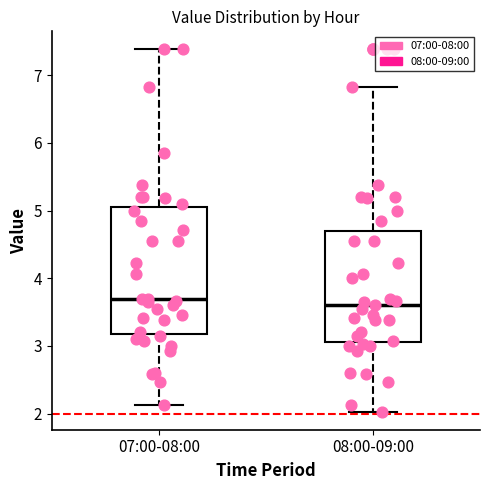

Reading left to right, read every box against the y-axis: the position of its median line, the range the box covers, and the ends of its whiskers. The values are not printed on the chart, so give them approximately, as read against the axis.

07:00-08:00: median 3.7, box 3.2 to 5.1, whiskers 2.1 to 7.4
08:00-09:00: median 3.6, box 3.1 to 4.7, whiskers 2.0 to 6.8